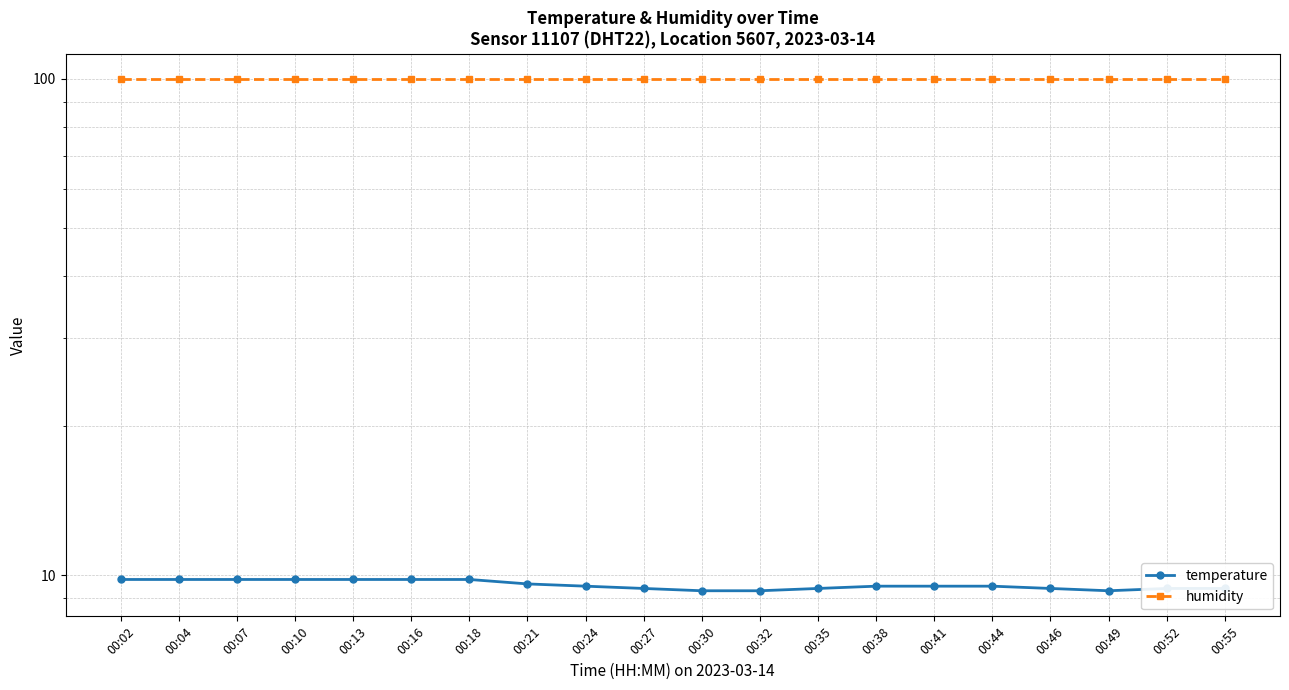

What is the approximate value of temperature at 00:18?

9.8